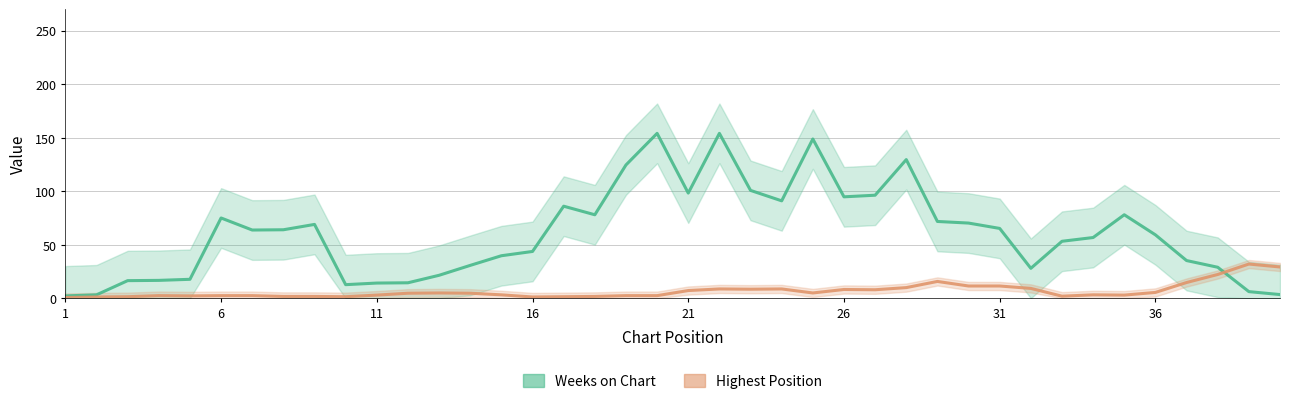

What is the approximate value of Highest Position at 31?

11.5